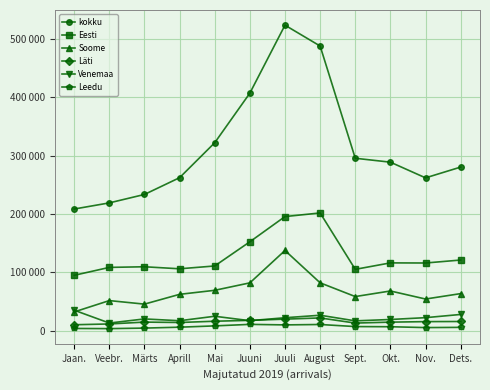

Does the chart have visible grid lines?

Yes